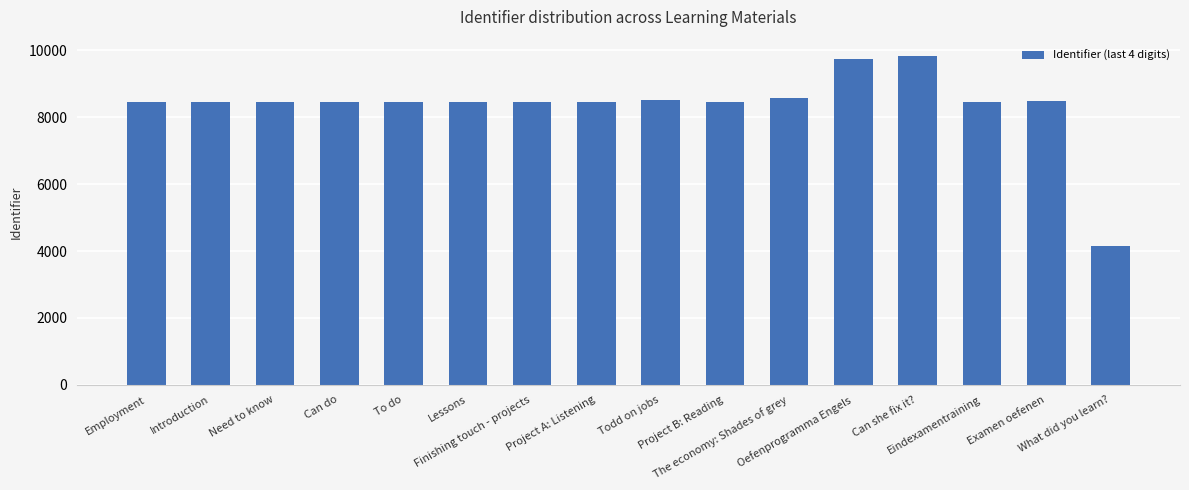

What is the value of the 8th bar from the left?

8466